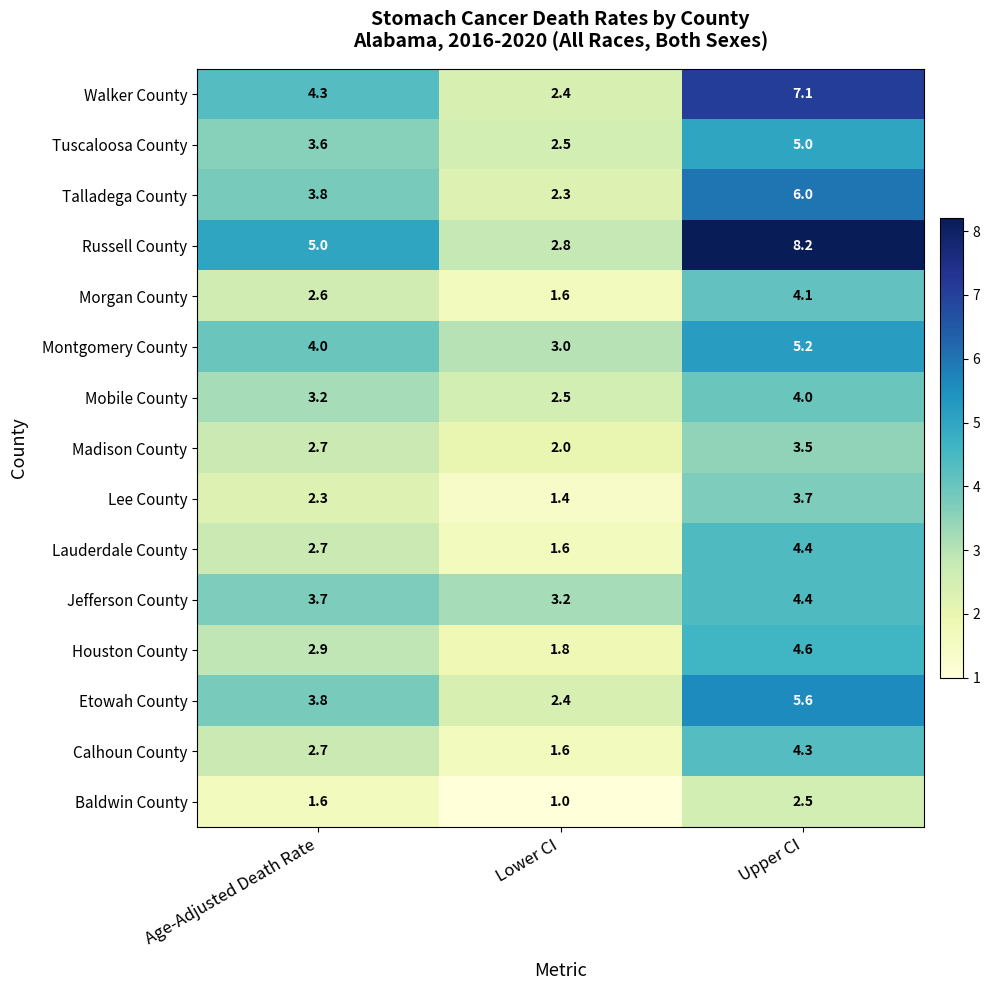

Is it true that Lee County equals 2.3 at Age-Adjusted Death Rate?

True